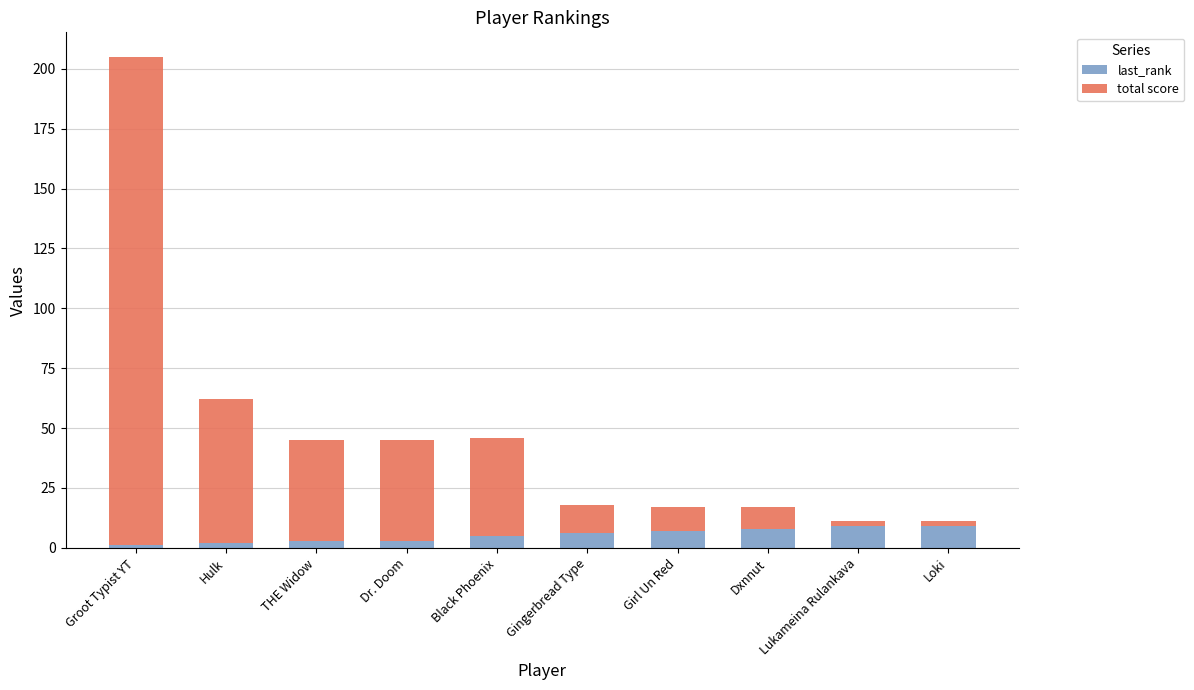

At which category is the sum across all series the highest?

Groot Typist YT